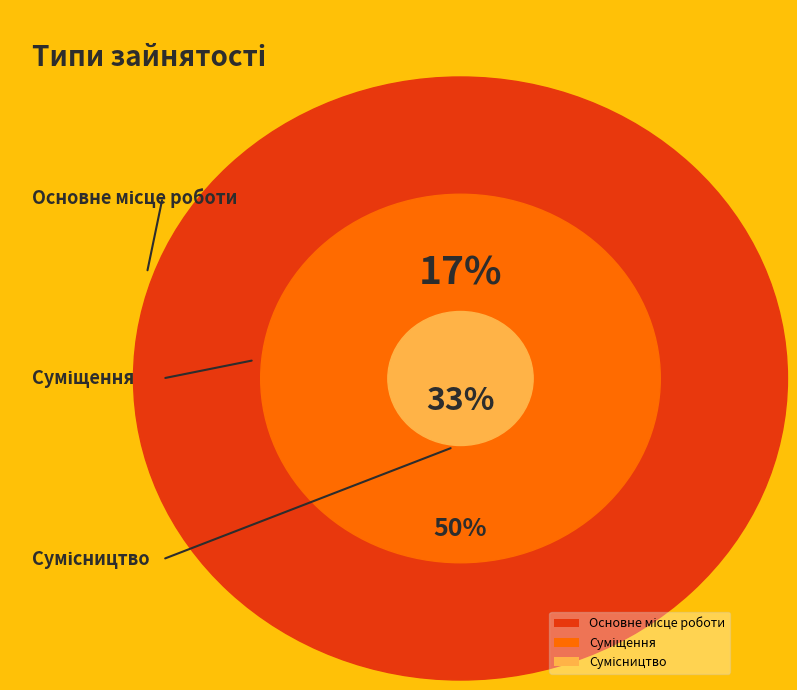

Is there any slice that represents more than half of the pie?

No